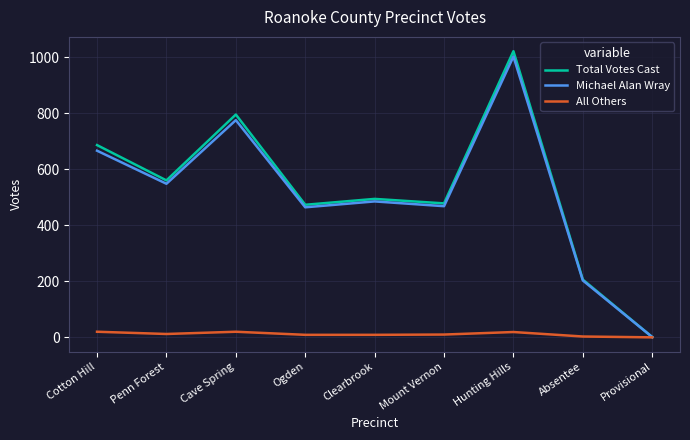

Between Penn Forest and Provisional, which series saw the biggest shift?

Total Votes Cast